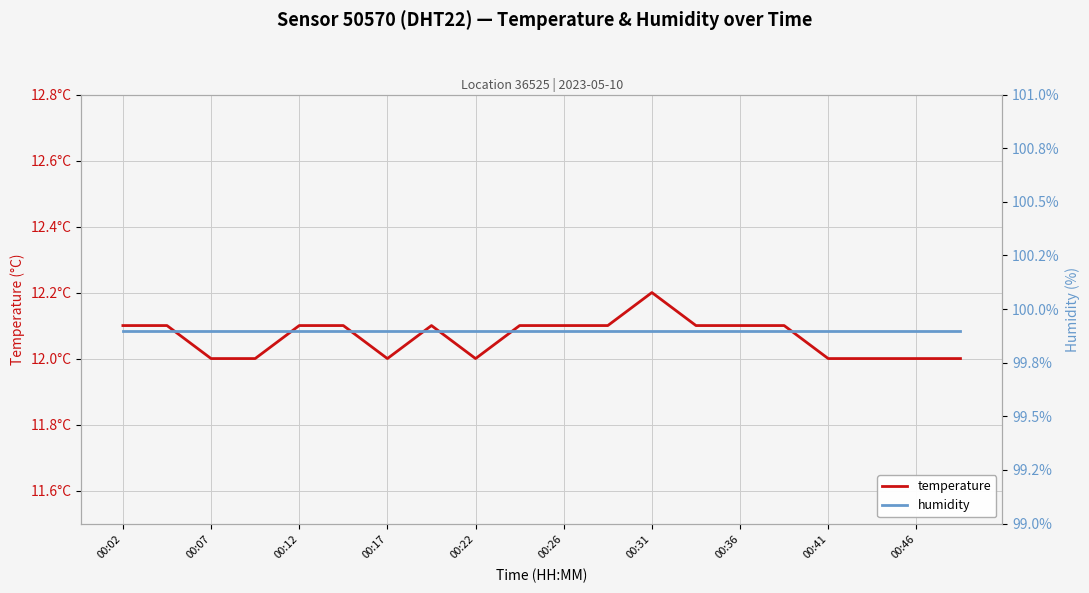

What position from the left is 13?

14